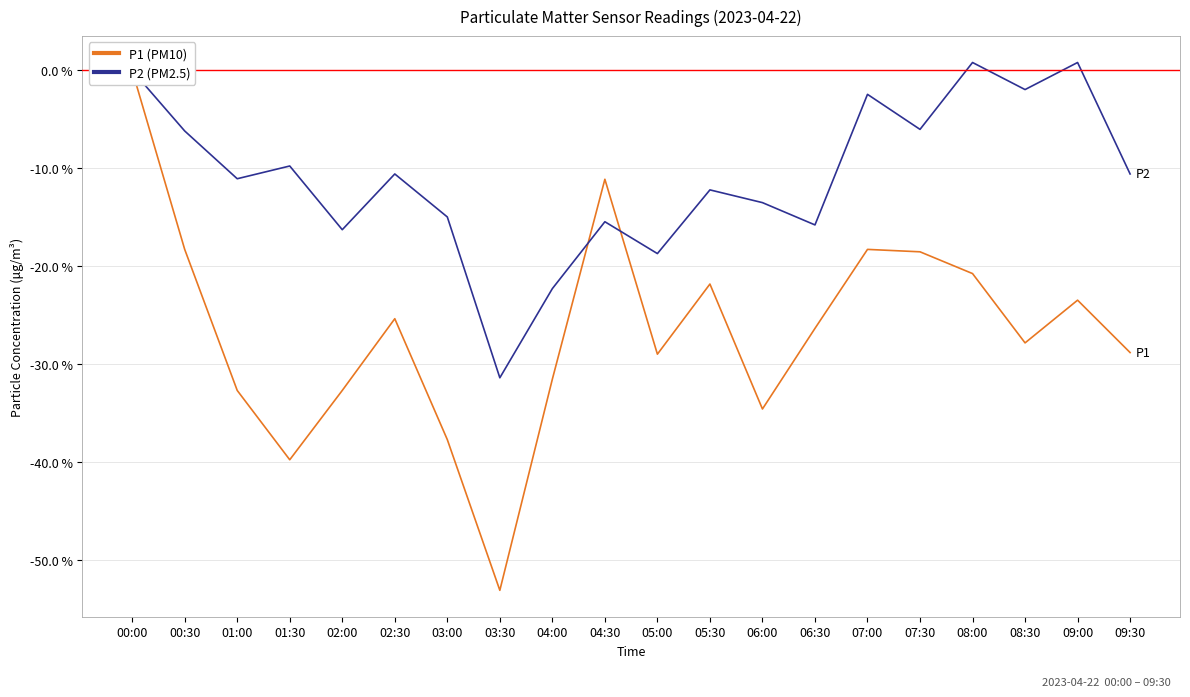

How many interior local valleys does the P2 (PM2.5) series have?

7